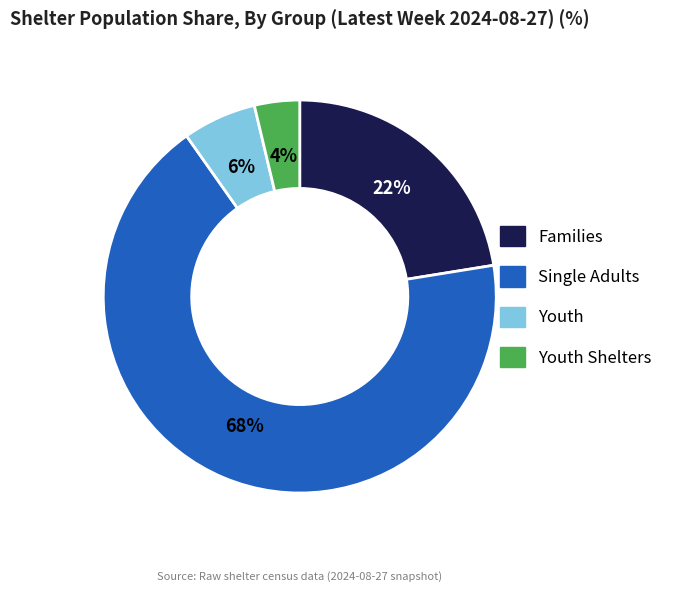

The Youth Shelters slice represents 4% of the pie. True or false?

True